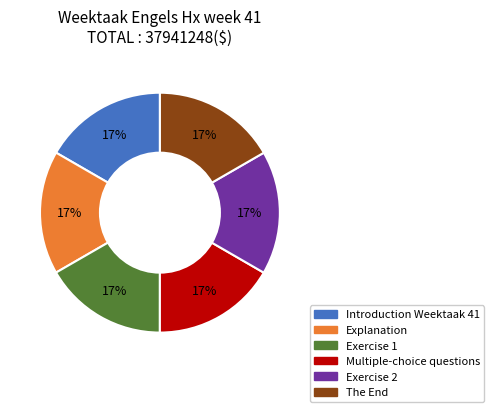

To the nearest percent, what percentage of the pie is Introduction Weektaak 41?

17%